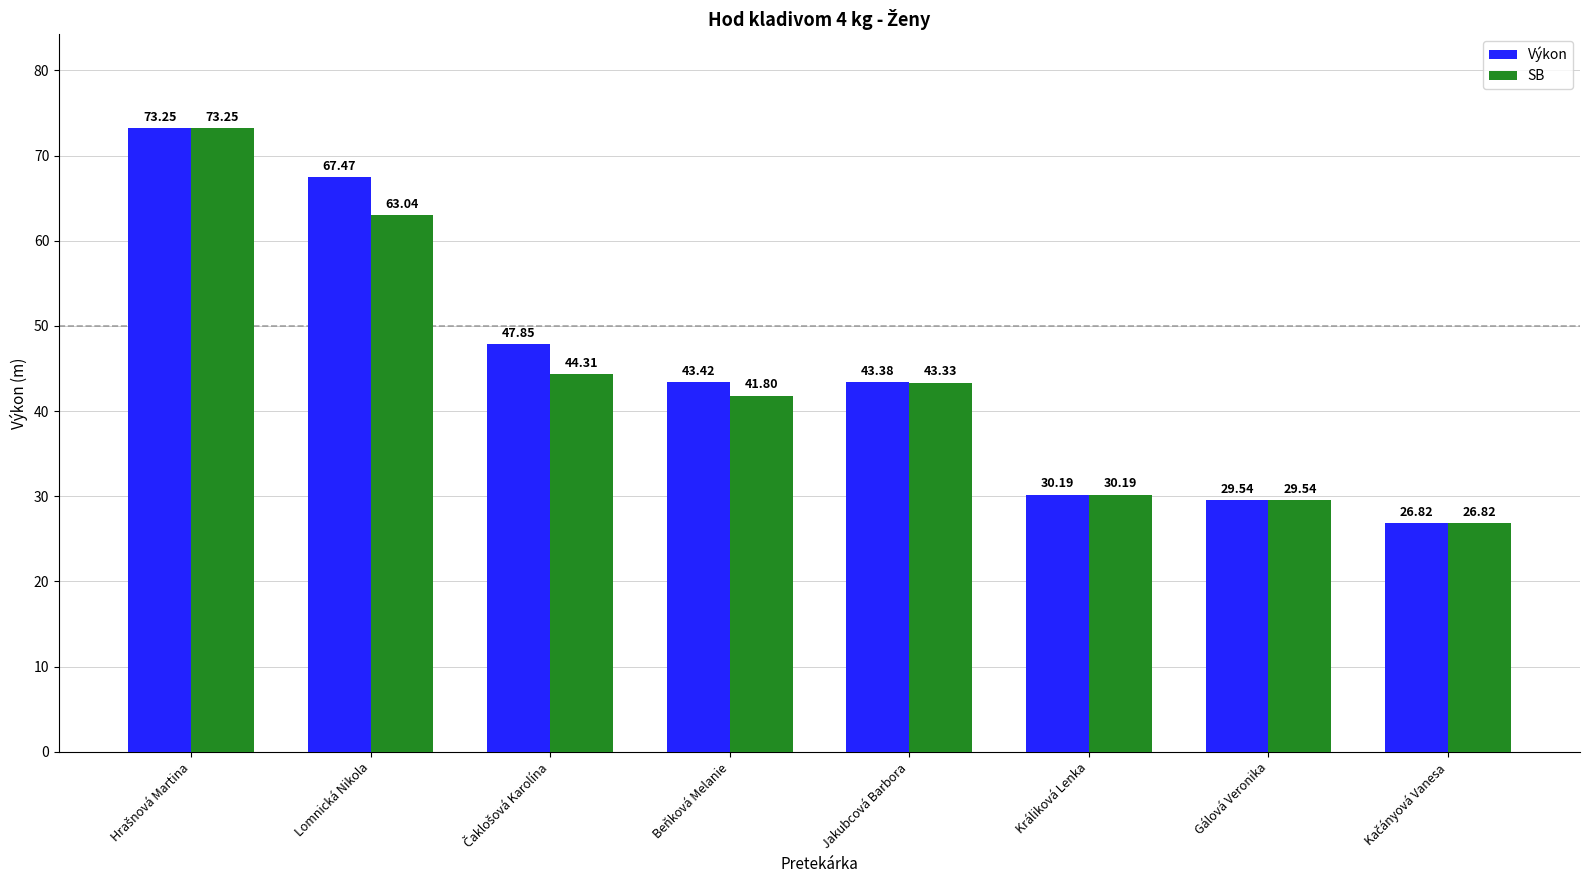

Count the number of categories in the chart.

8